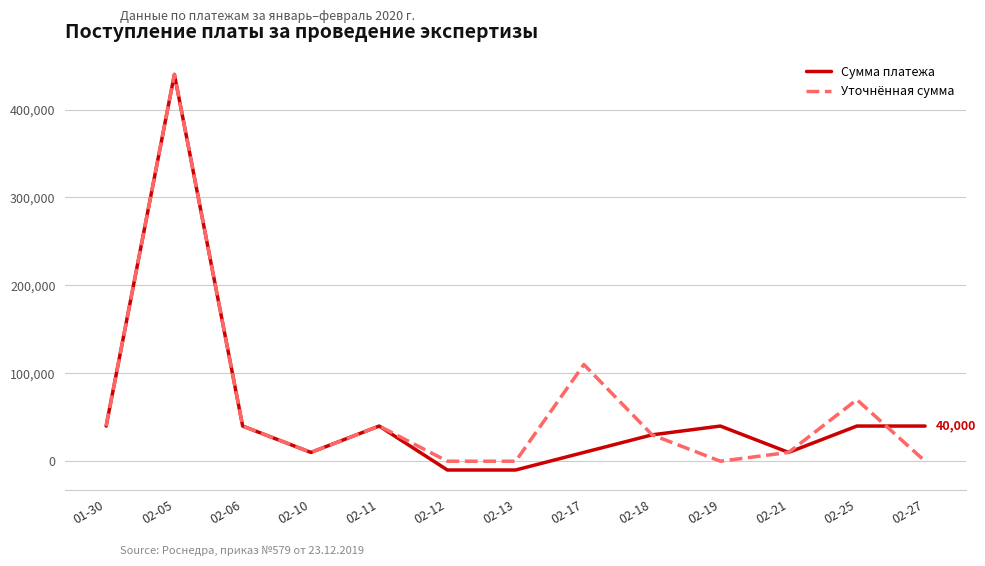

Is this an area chart (filled region under the line)?

No